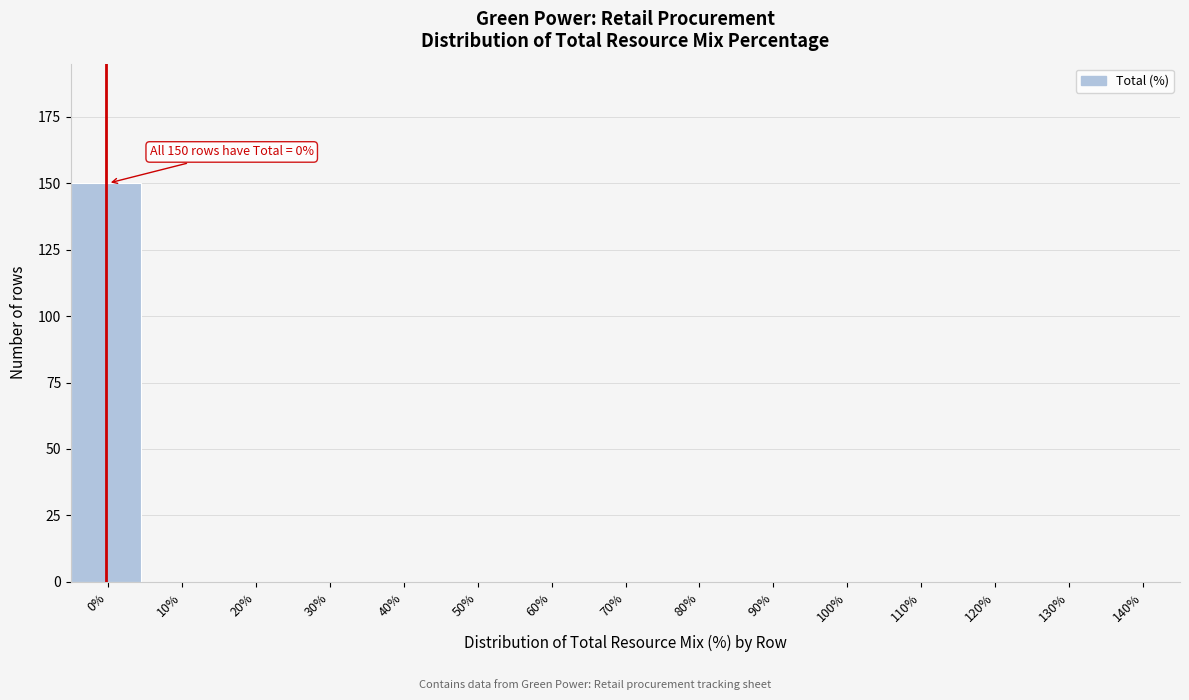

Reading right to left, transcribe all the data shown in this chart.

140%=0	130%=0	120%=0	110%=0	100%=0	90%=0	80%=0	70%=0	60%=0	50%=0	40%=0	30%=0	20%=0	10%=0	0%=150